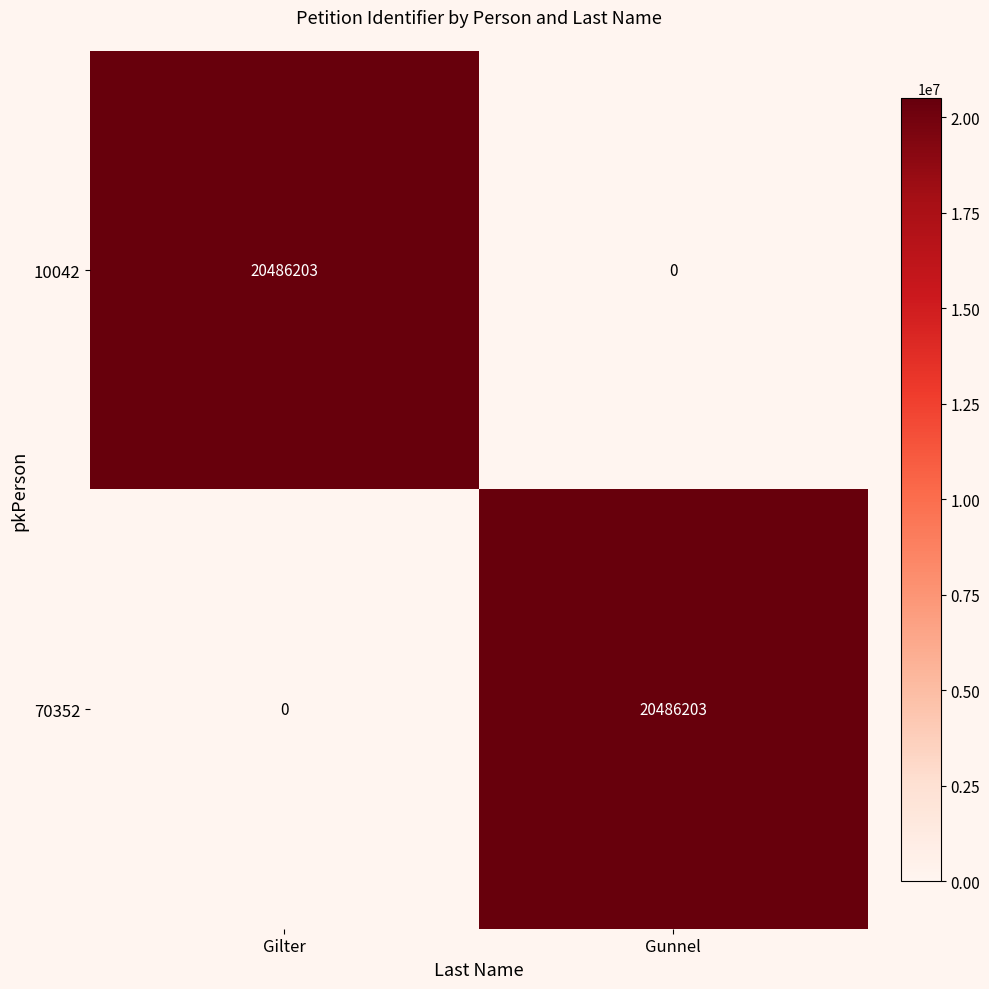

Reading left to right, list all the values displayed in this chart.

10042: Gilter=20486203	Gunnel=0
70352: Gilter=0	Gunnel=20486203